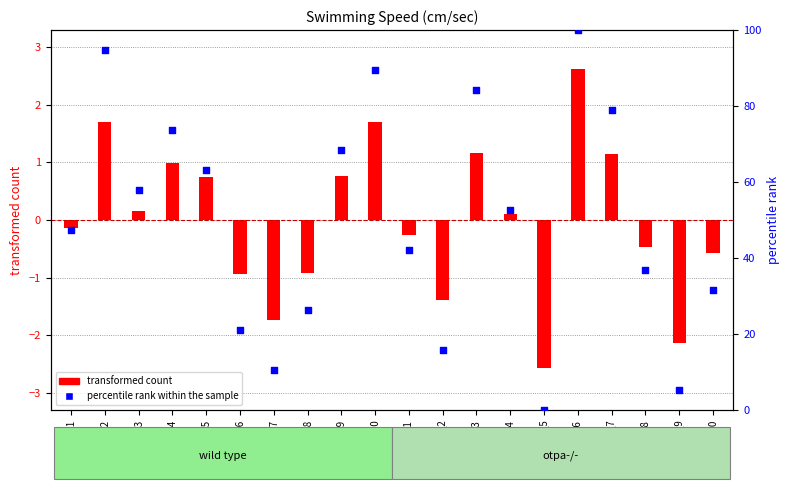

Which has a higher value, otpa_7 or wt_4?

otpa_7